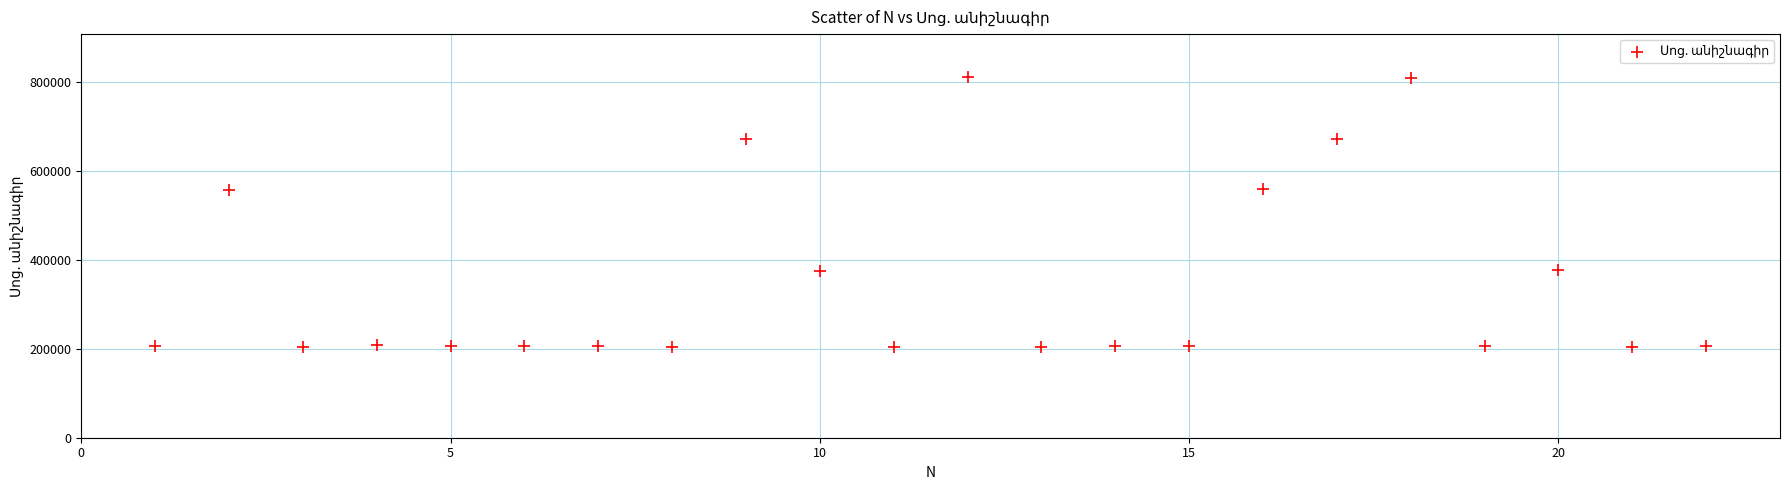

What is the range of X values (max minus min)?

21